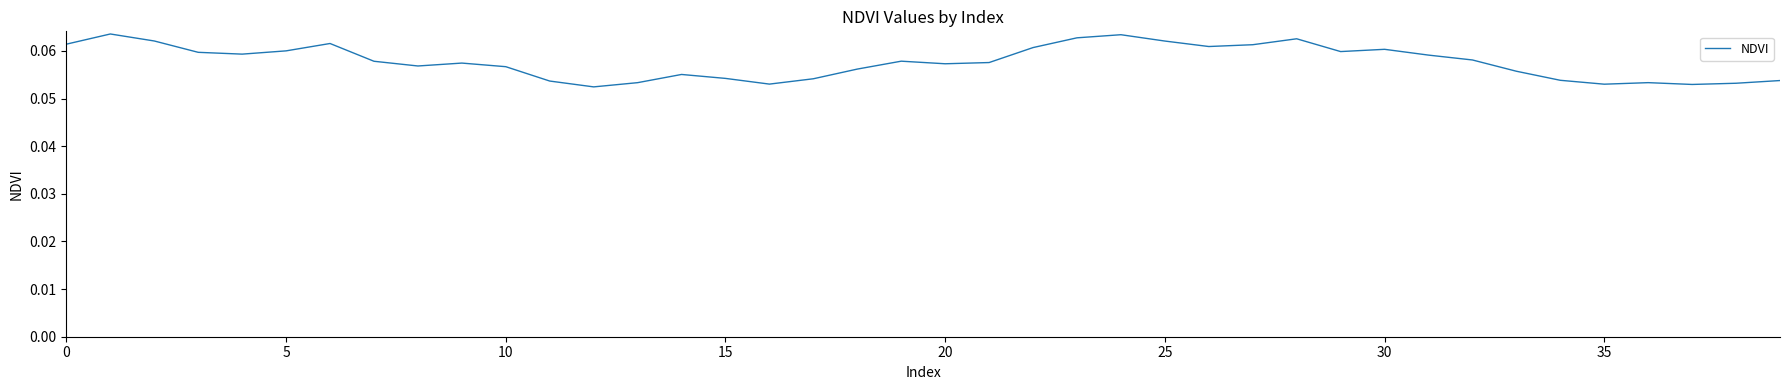

Does the chart display data point markers on the line(s)?

No